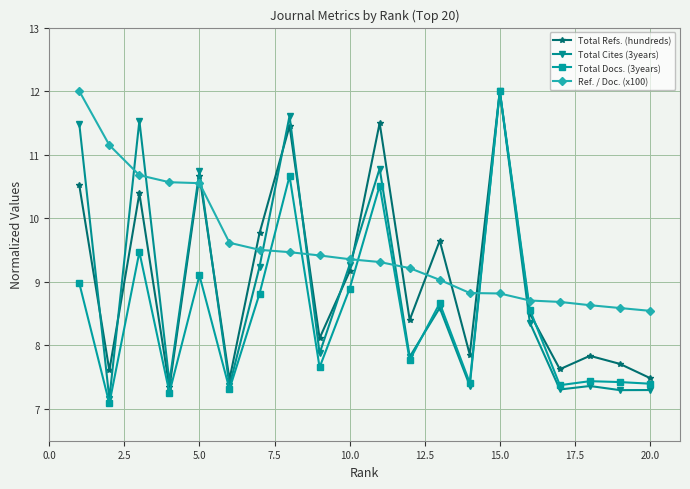

What is the minimum value shown in the chart?

7.1